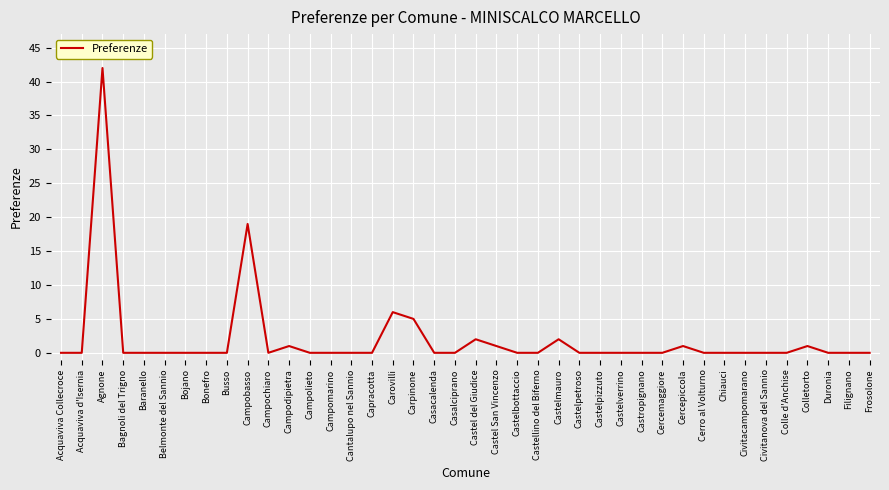

What position from the left is Civitanova del Sannio?

35